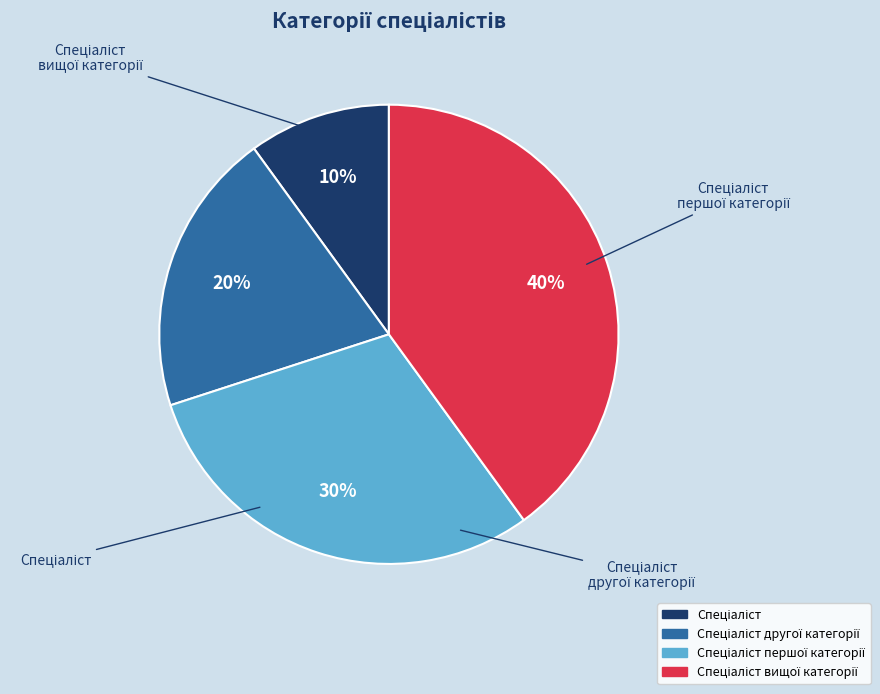

The Спеціаліст вищої категорії slice represents 53% of the pie. True or false?

False